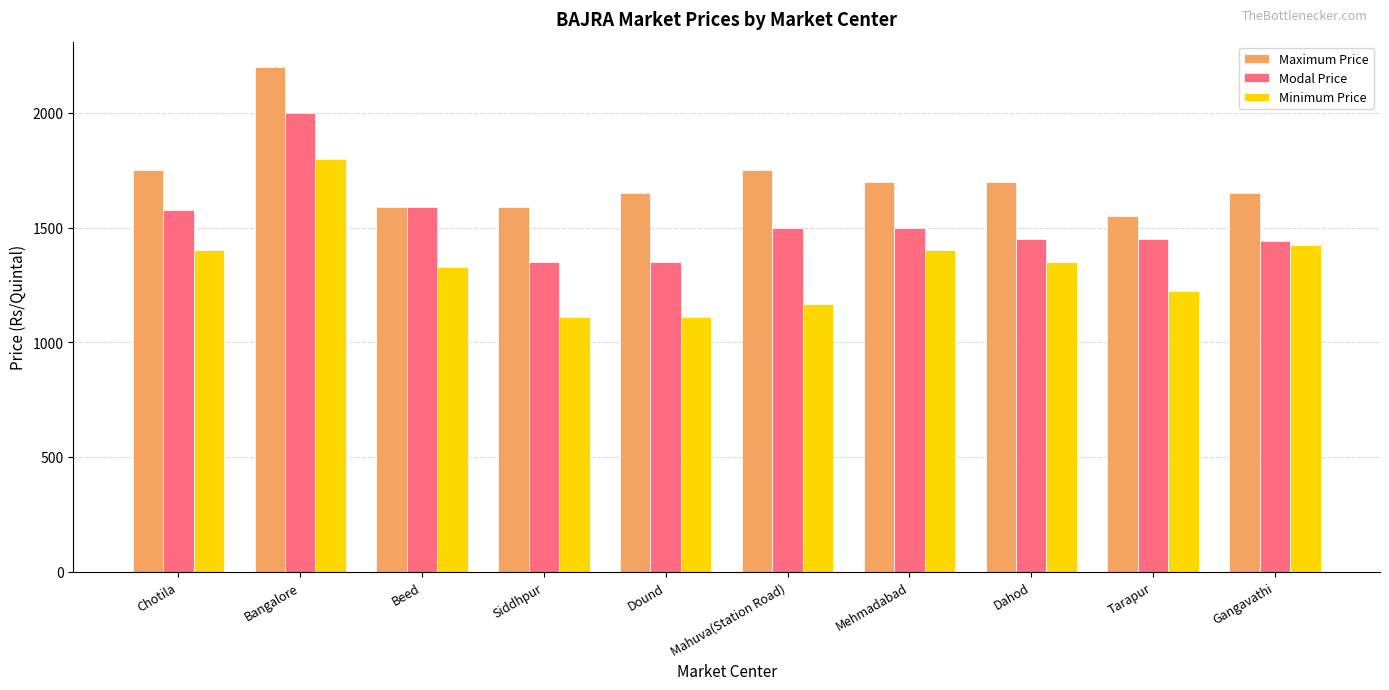

What is the difference between the Minimum Price values at Mahuva(Station Road) and Dahod?

185